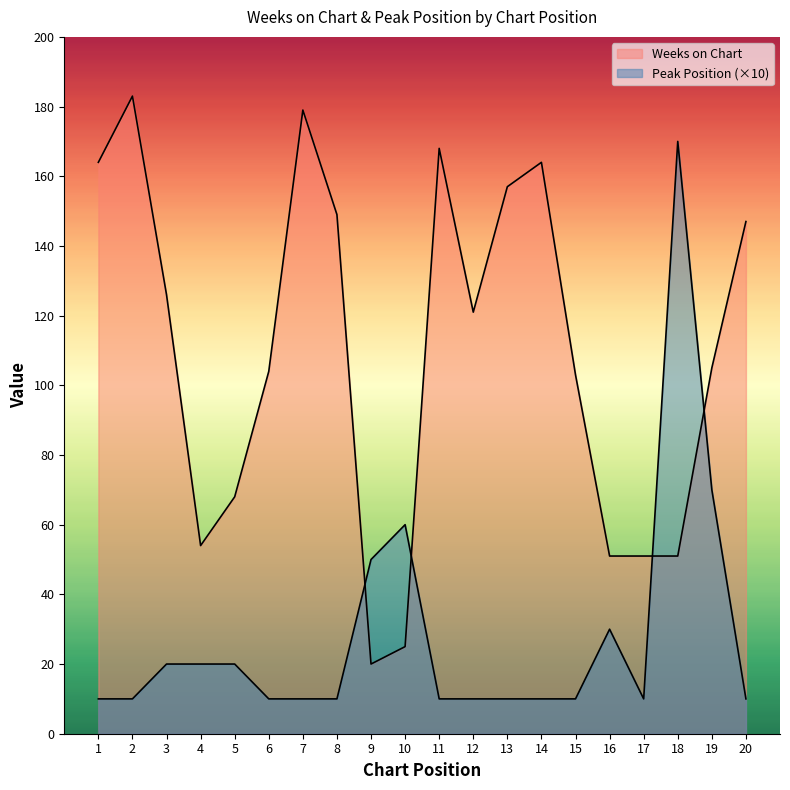

At which category does Weeks on Chart reach its first local peak?

2